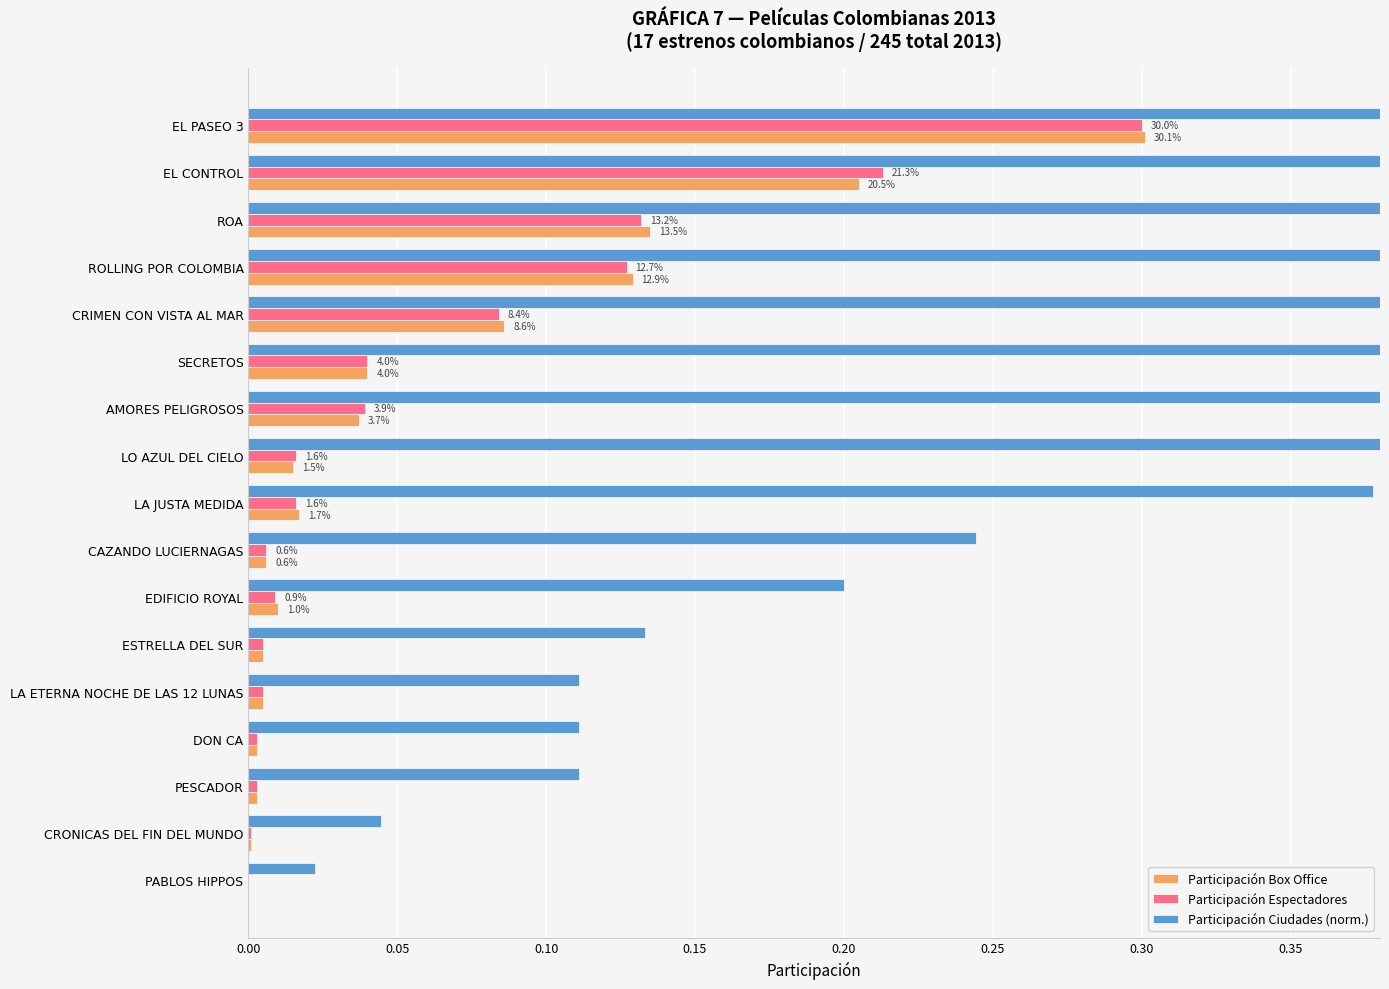

How many data points does each series have?

17